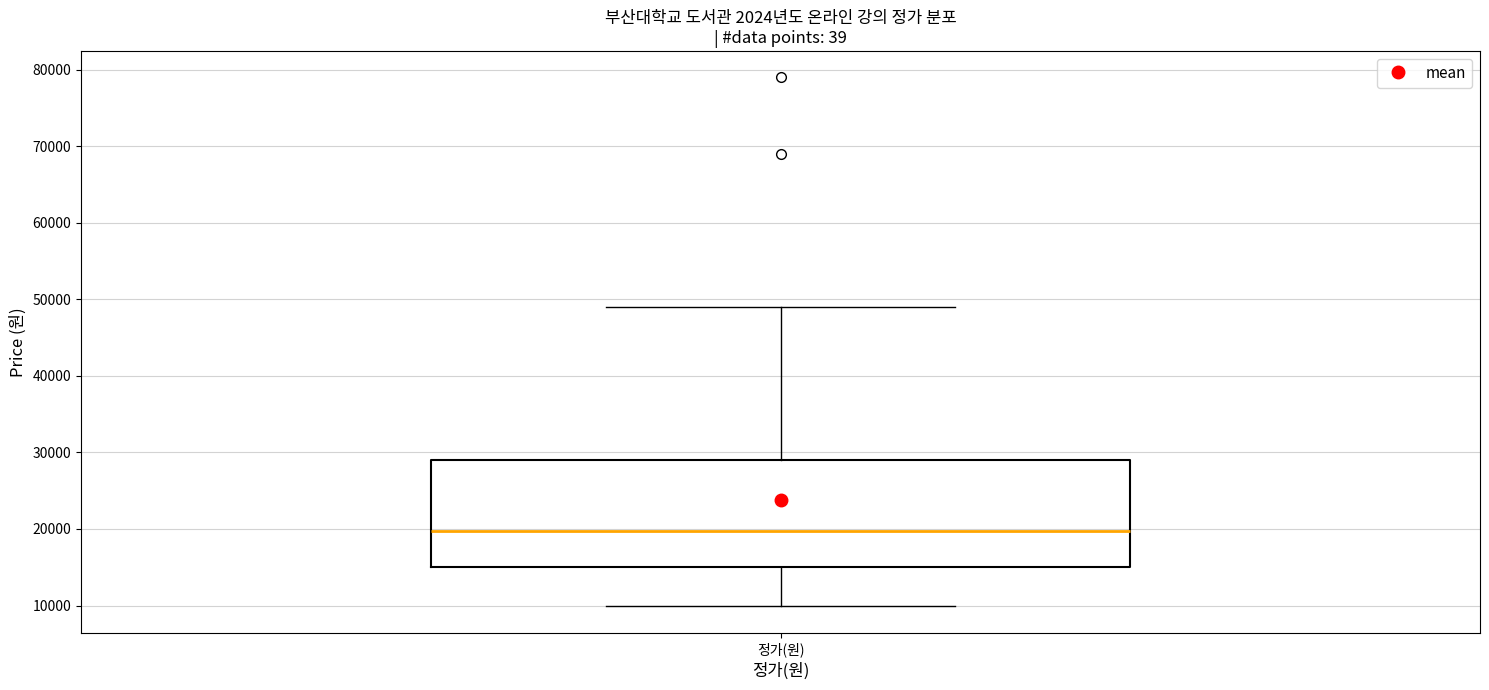

Where does the upper whisker of the box for 정가(원) end on the y-axis? The values are not printed on the chart, so give them approximately, as read against the axis.

49000